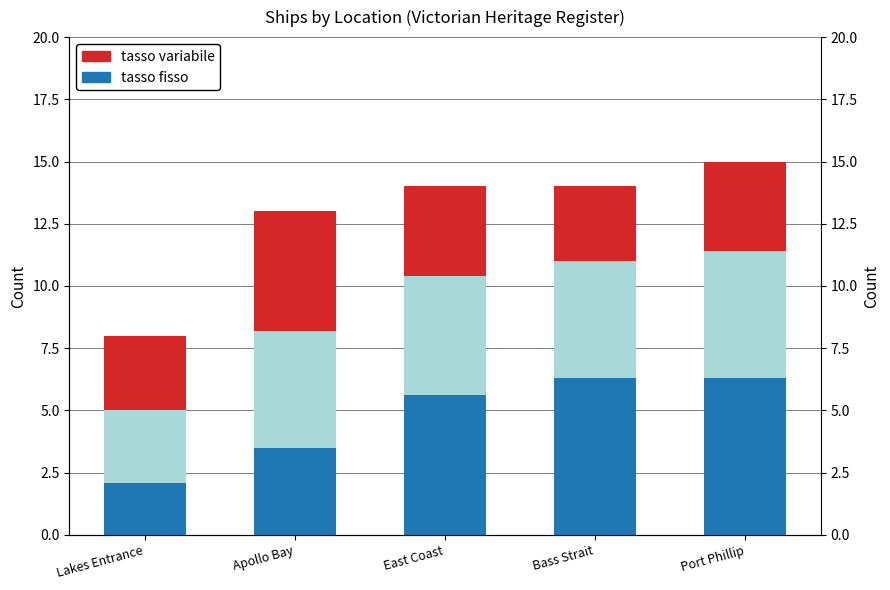

The value of tasso variabile at Port Phillip is 11. True or false?

False